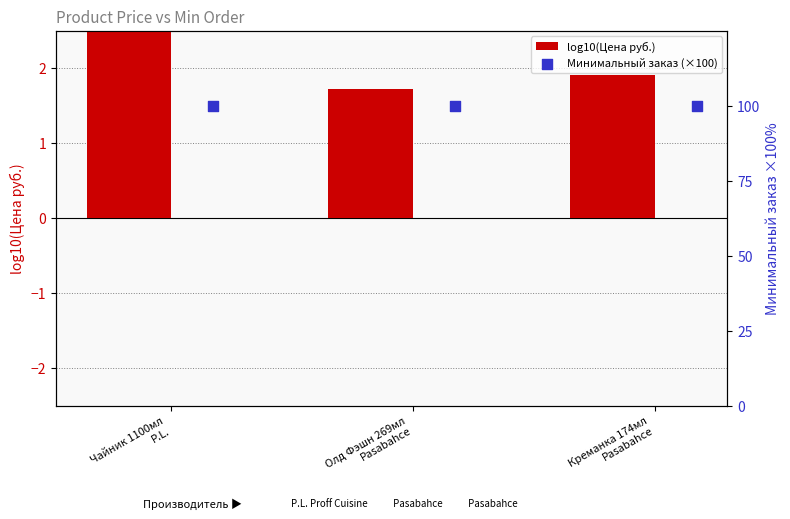

Which series reaches the maximum Y coordinate?

Минимальный заказ (×100)